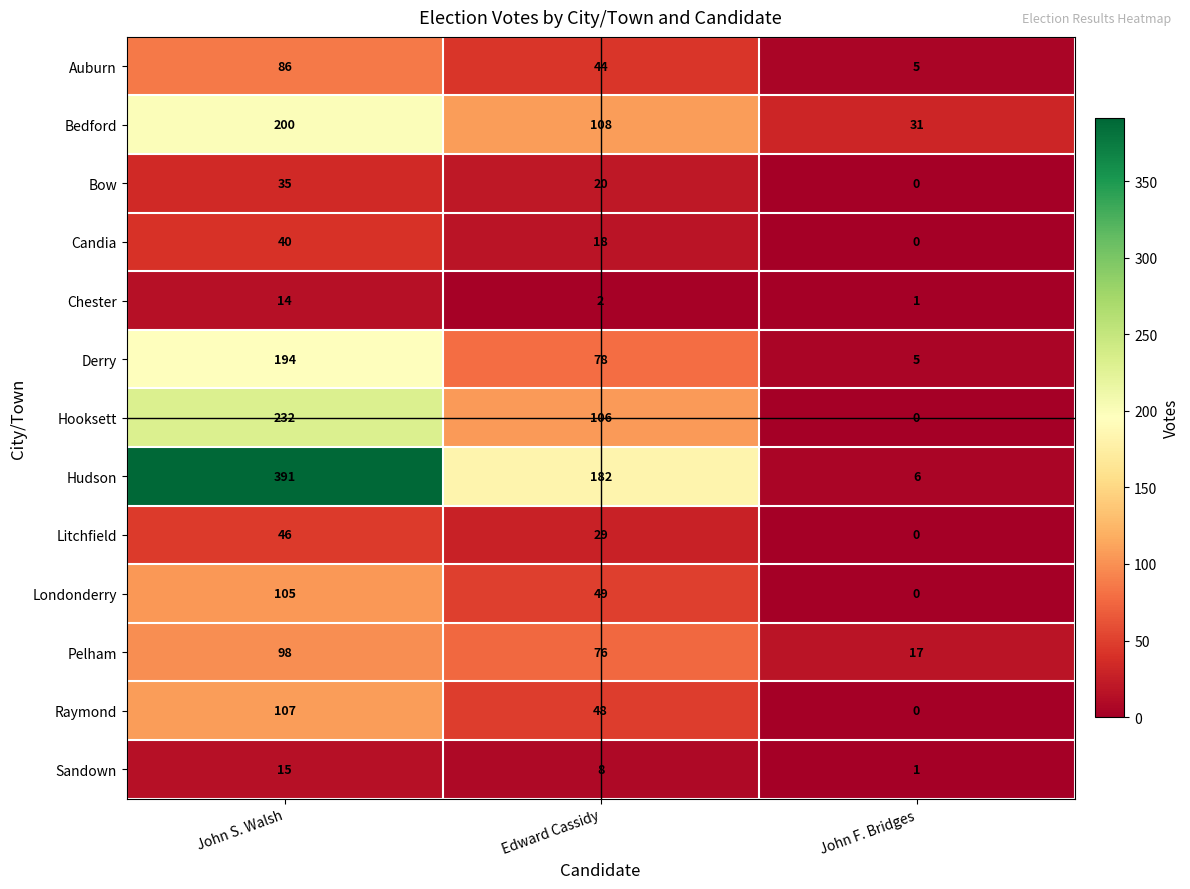

What is the difference between the second highest and minimum values in the Bow series?

20